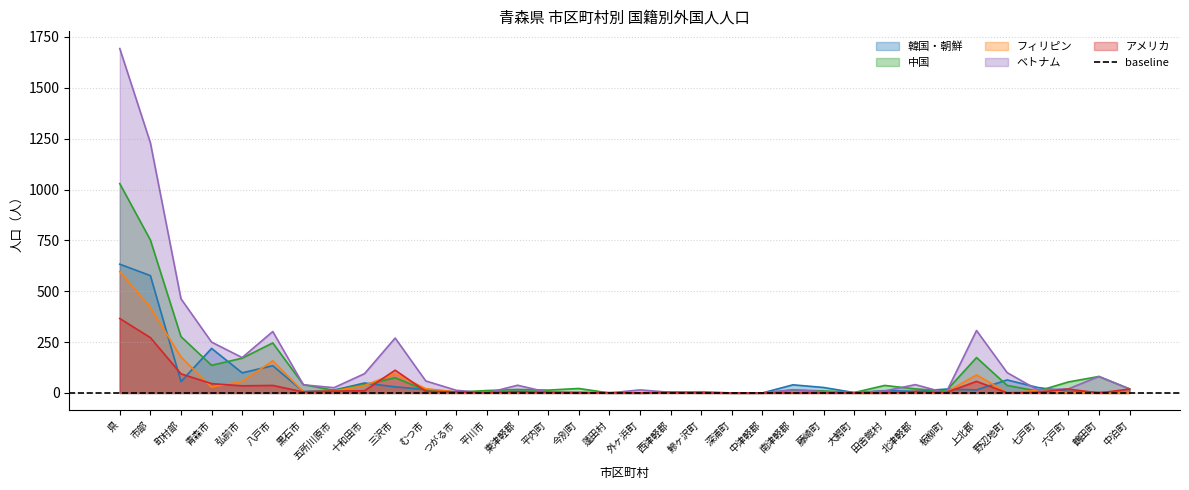

What is the difference between the highest and lowest values at 野辺地町?

99